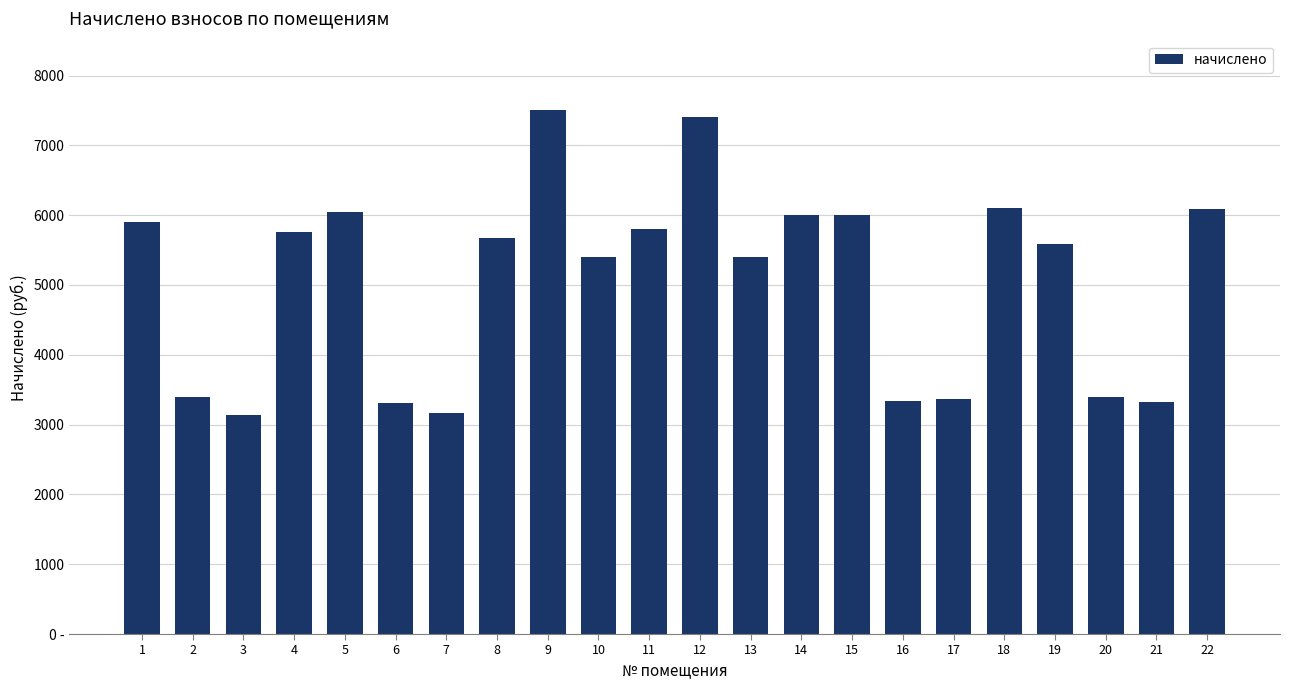

Does the chart contain any negative values?

No